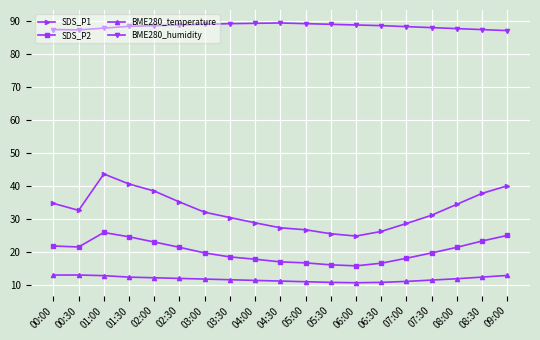

At how many categories does at least one series exceed 84?

19